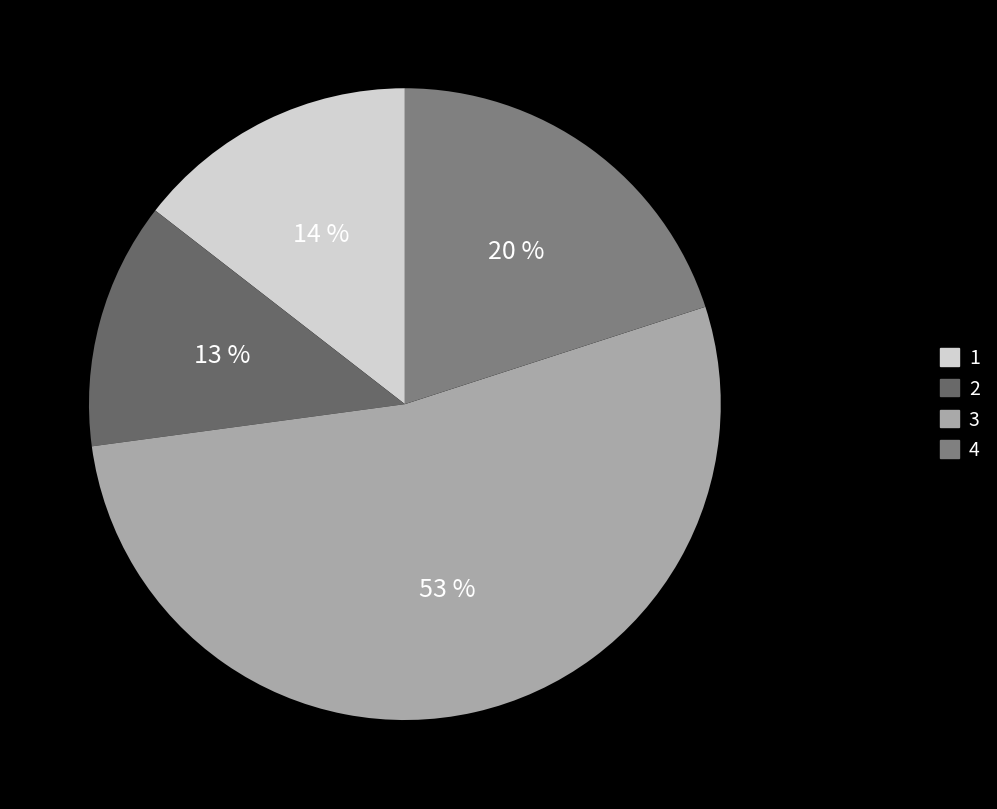

To the nearest percent, what percentage of the pie is 4?

20%